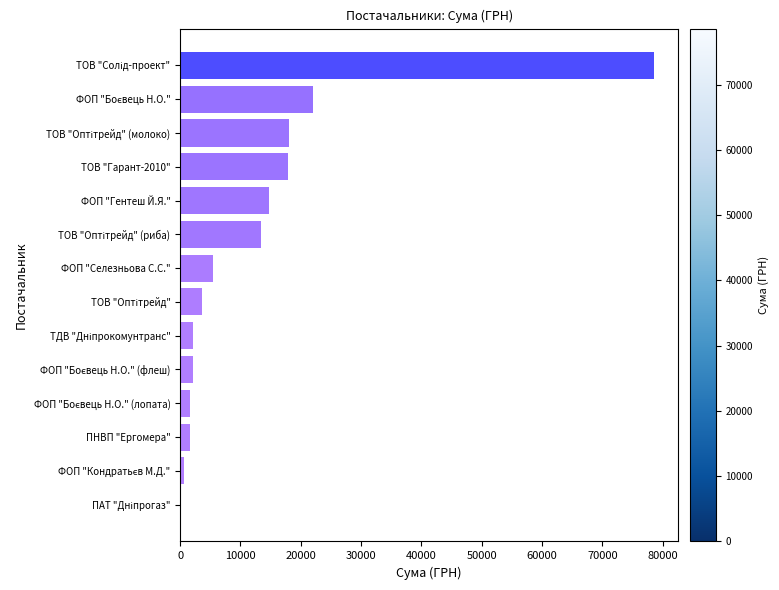

What is the change in value from ФОП "Гентеш Й.Я." to ТОВ "Гарант-2010"?

+3010.0